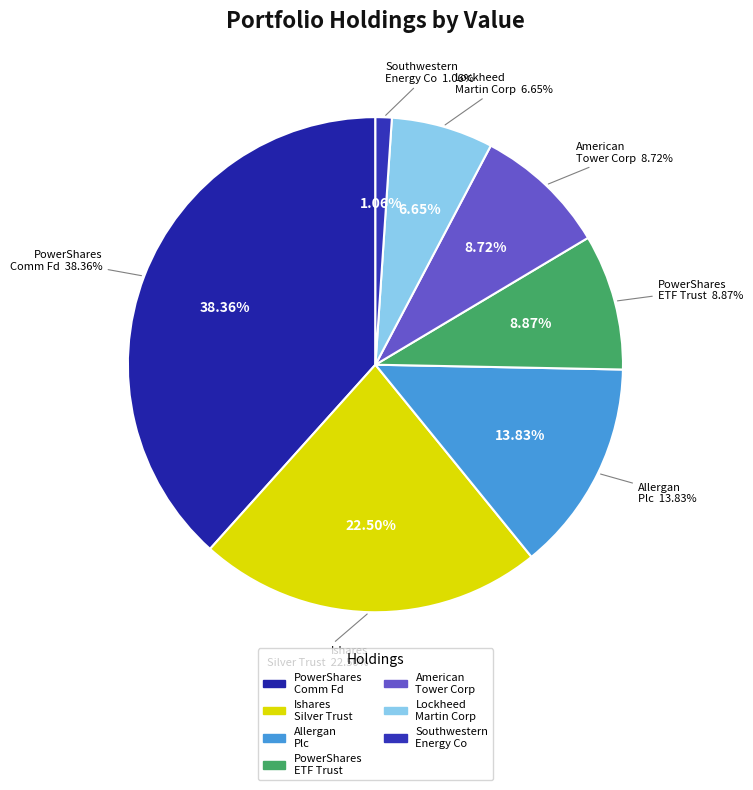

What percentage is the PowerShares Act Mang Comm Fd slice, to the nearest percent?

38%